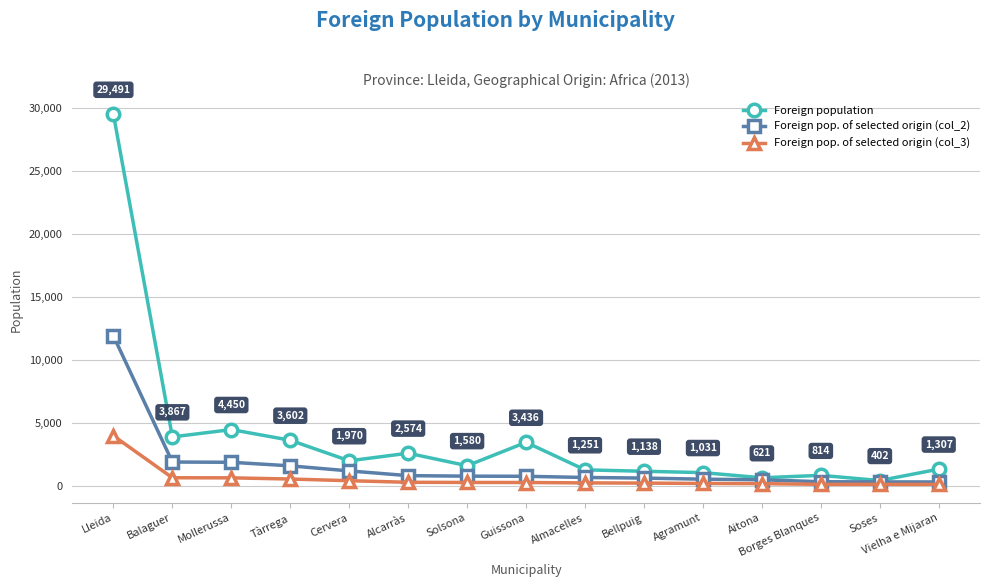

What is the approximate value of Foreign population at Cervera, to the nearest 100?

2000